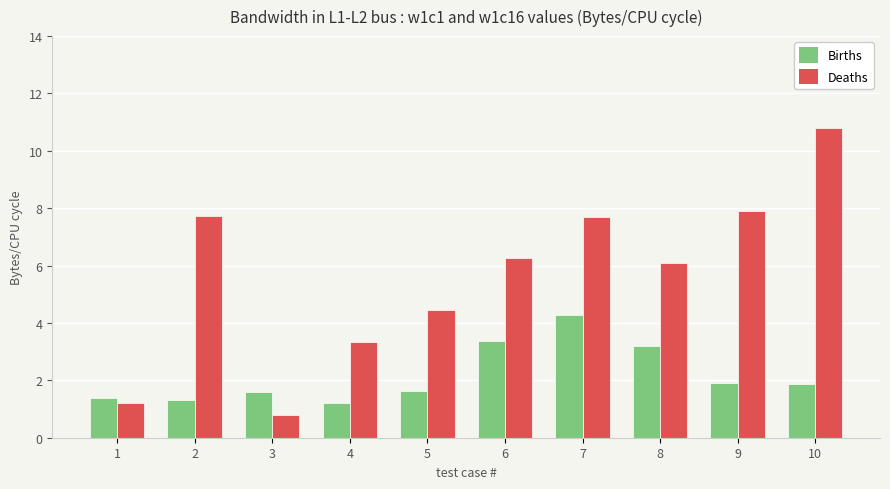

At 9, list the series in order from smallest to largest.

Births, Deaths